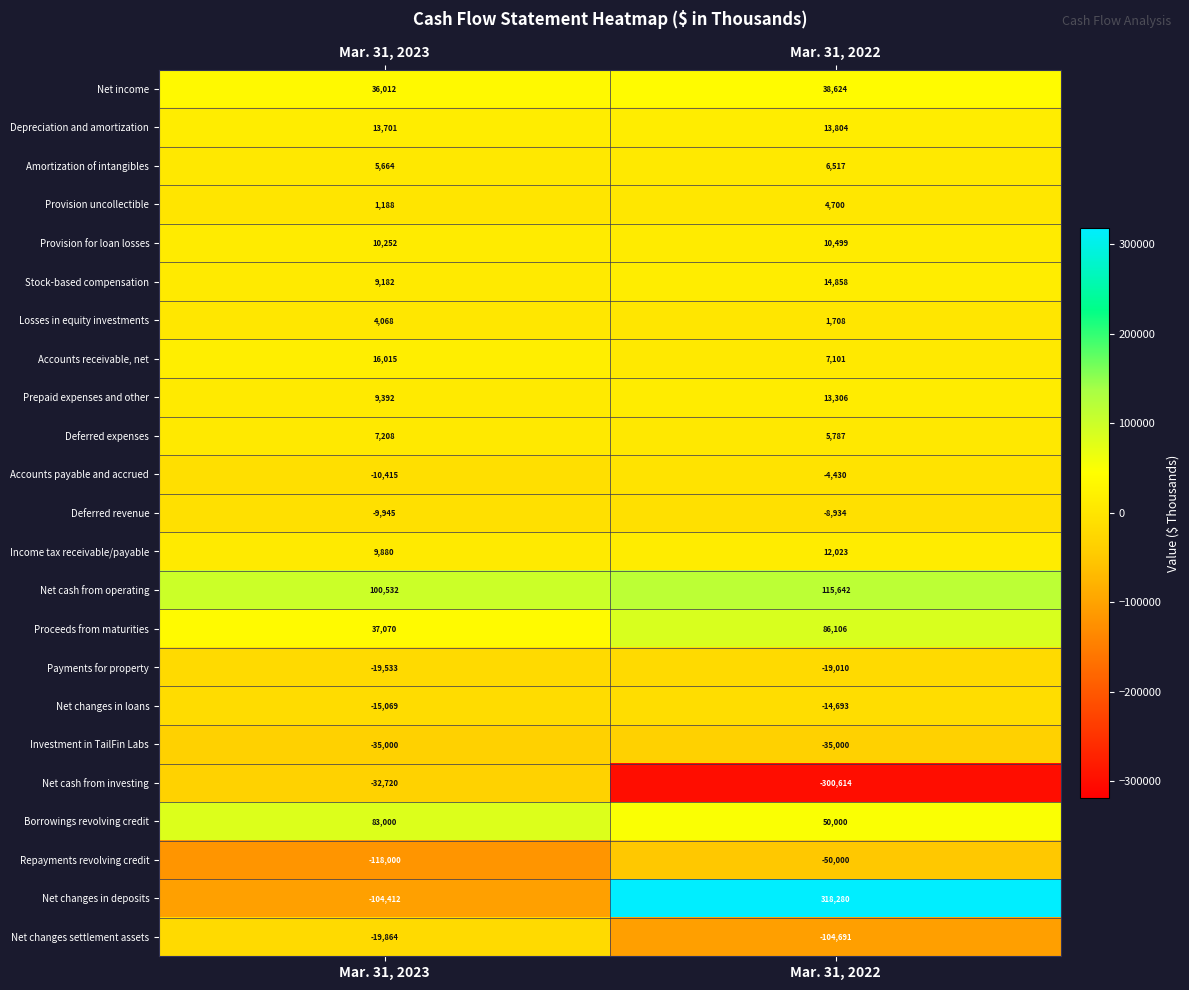

What is the average value of the Deferred expenses series?

6498